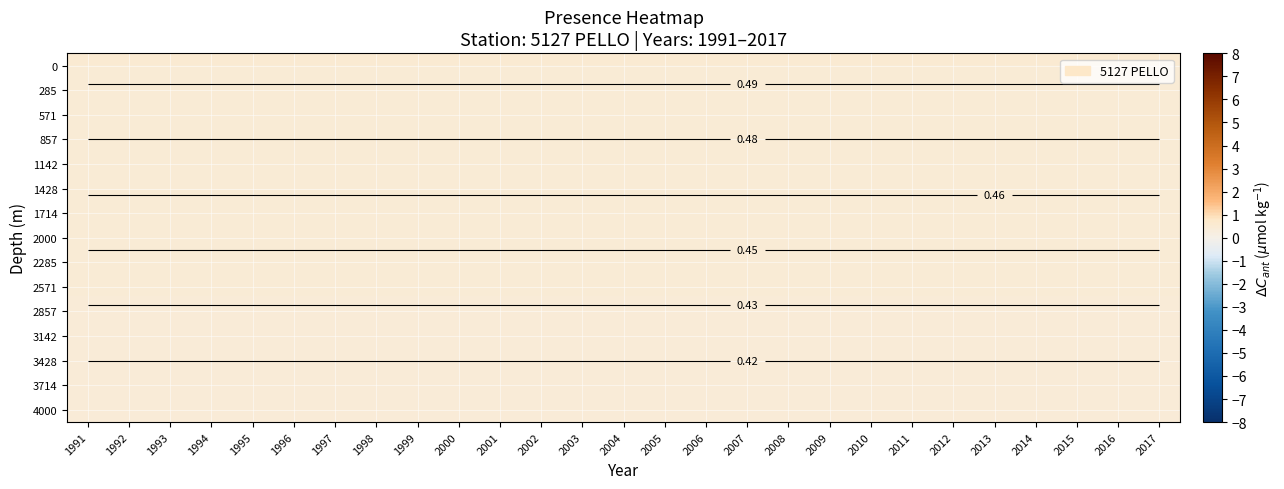

Is the value of 571 at 2008 greater than the value of 2571 at 1993?

Yes